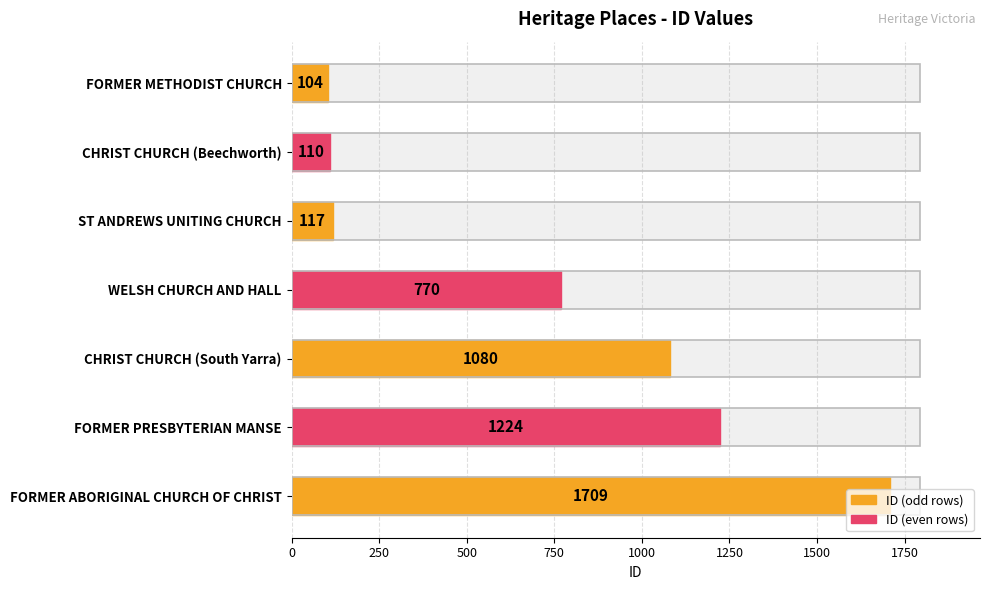

Reading right to left, what are all the values shown in this chart?

1709	1224	1080	770	117	110	104